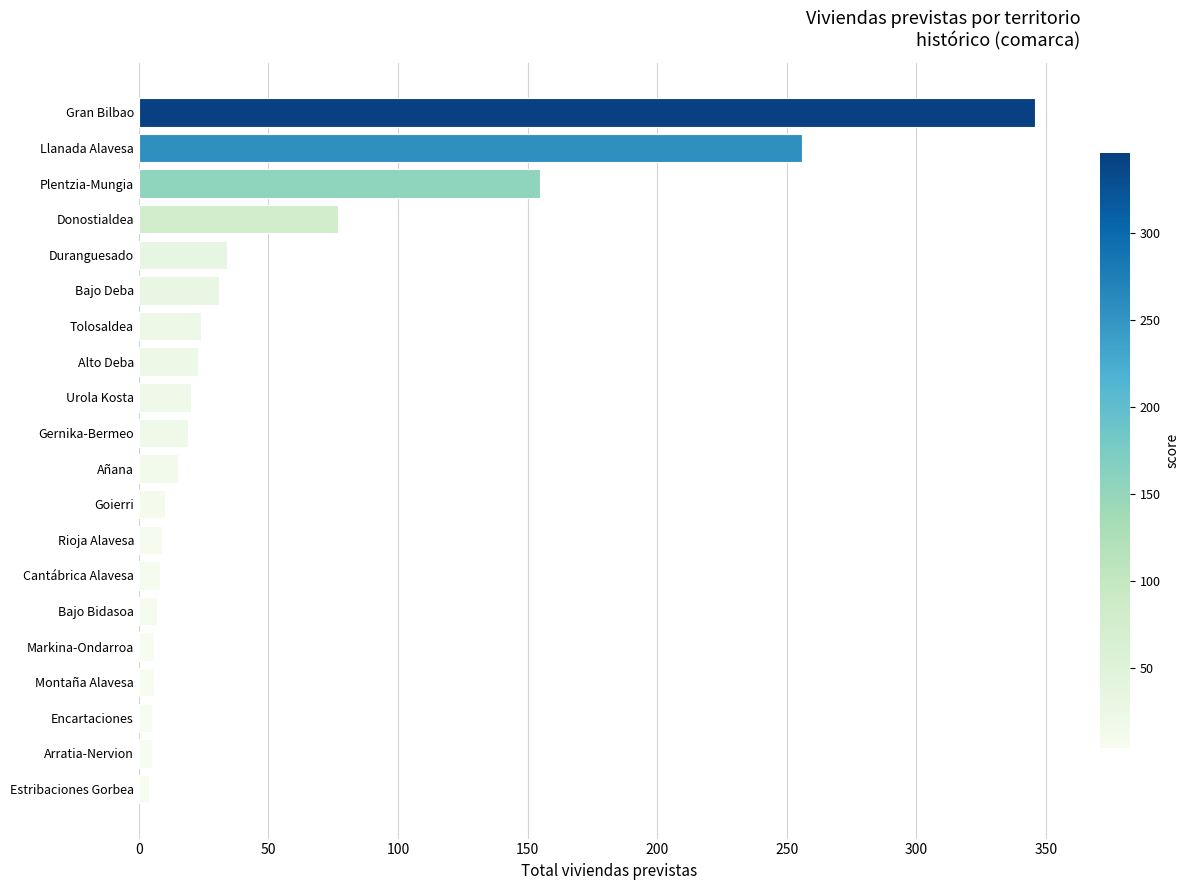

The chart shows a value of 155 at Plentzia-Mungia. True or false?

True